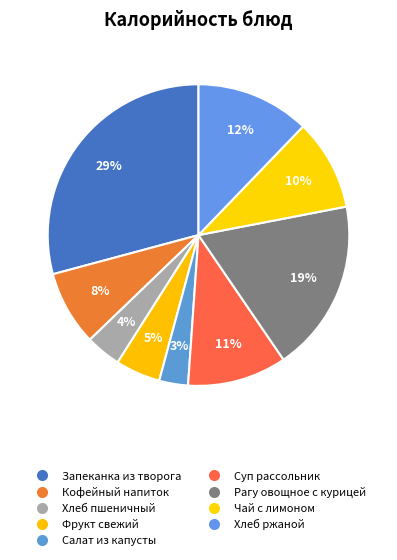

True or false: Кофейный напиток accounts for 20% of the total.

False